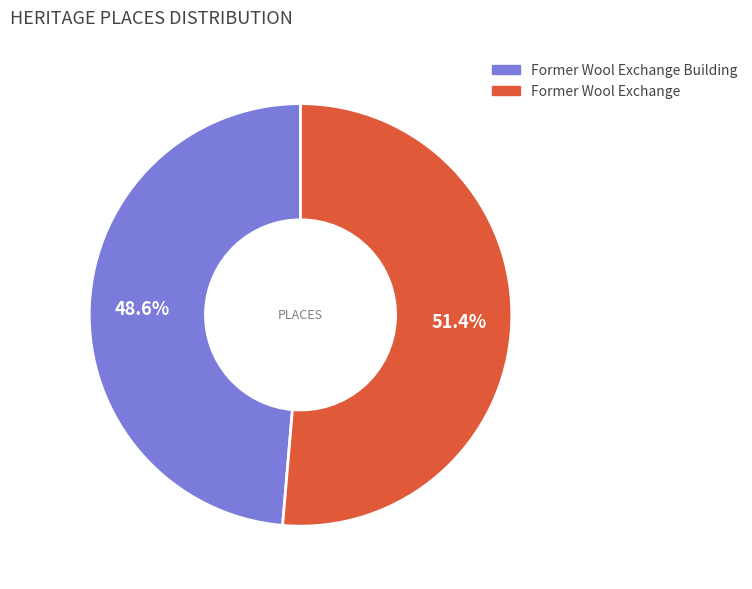

To the nearest percent, what is the difference between the largest and smallest slice percentages?

3%